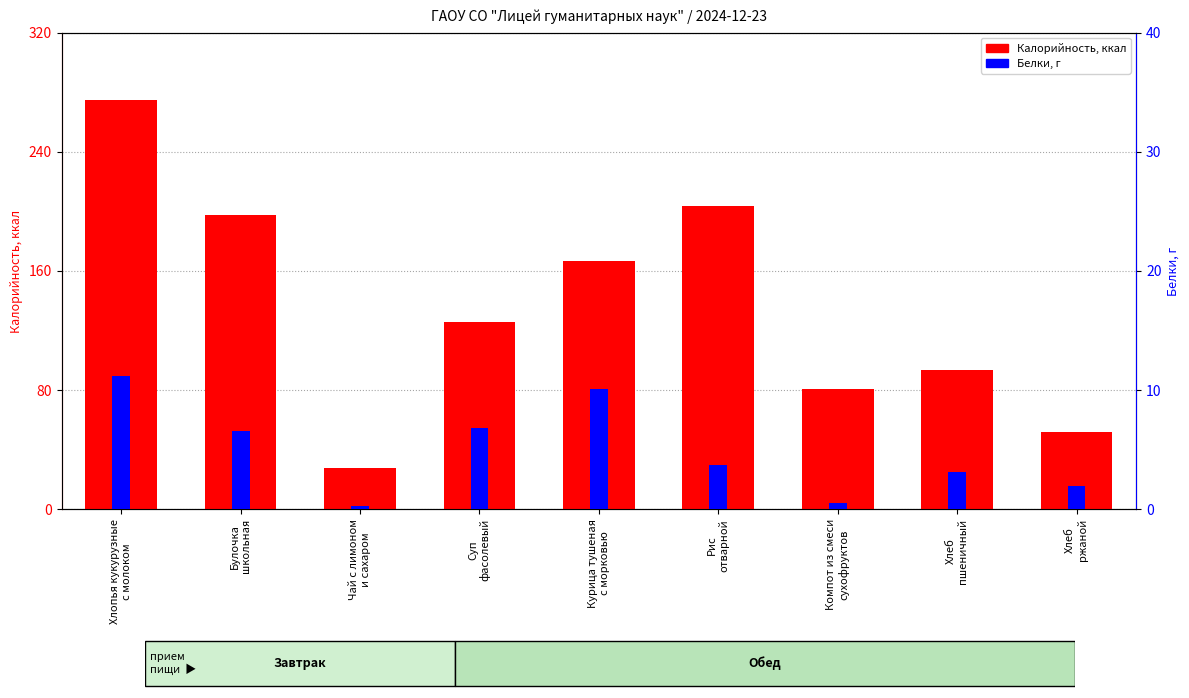

The Белки series shows 11.2 at Хлопья кукурузные
с молоком. True or false?

True